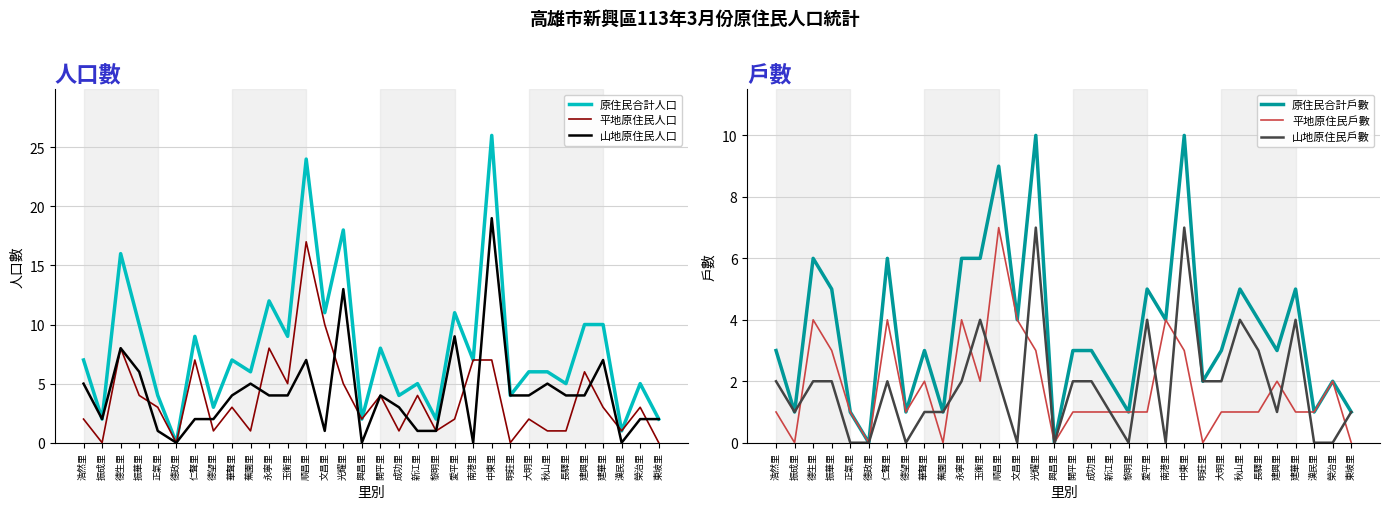

Rank the series by their maximum value, from highest to lowest.

原住民合計人口, 山地原住民人口, 平地原住民人口, 原住民合計戶數, 平地原住民戶數, 山地原住民戶數